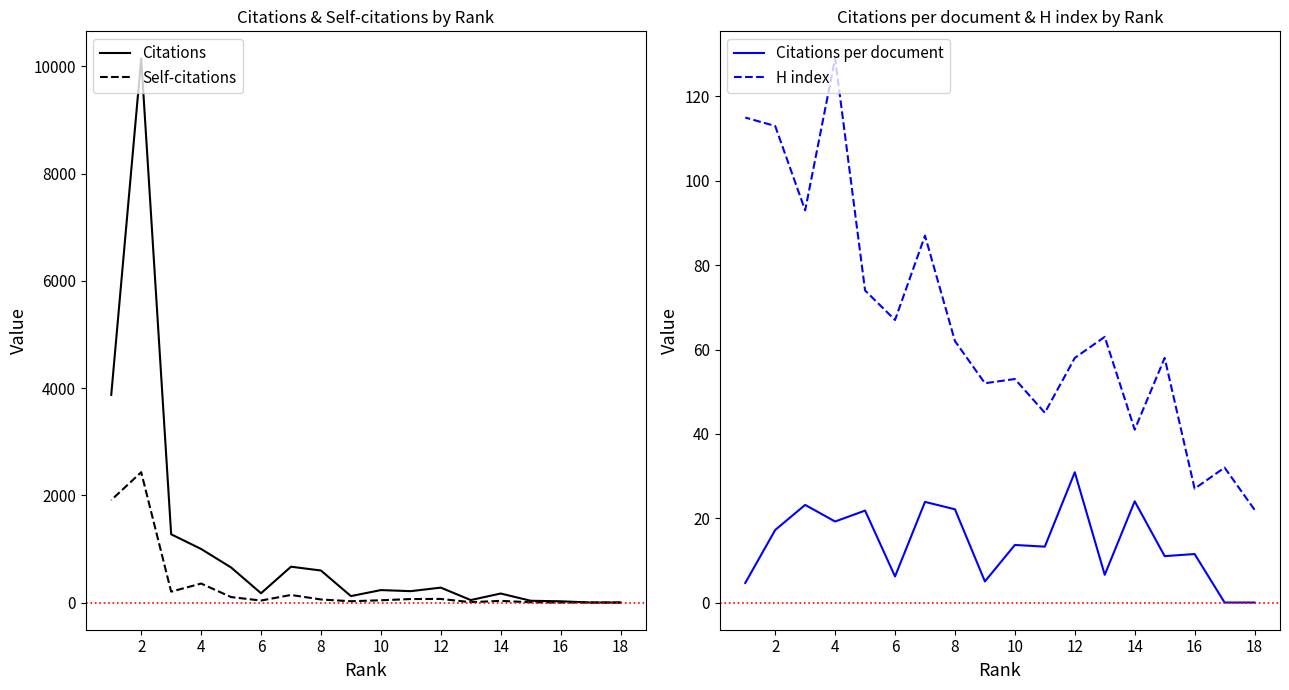

True or false: Citations per document and H index intersect in this chart.

False